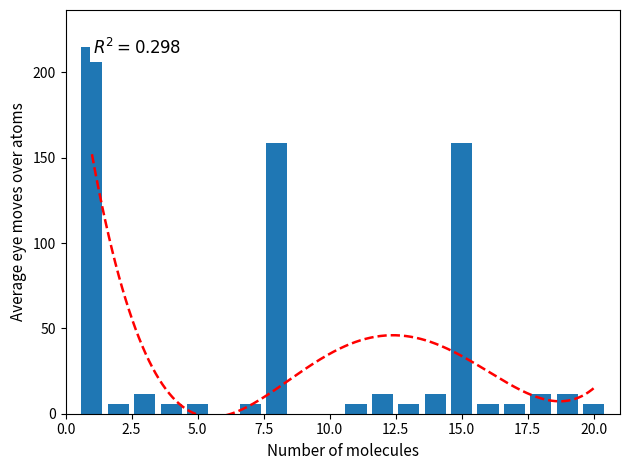

How many bars are there in total?

20